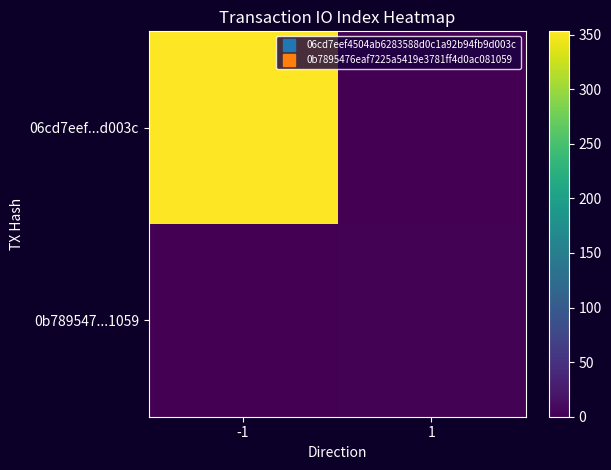

Between -1 and 1, which series saw the biggest shift?

06cd7eef...d003c